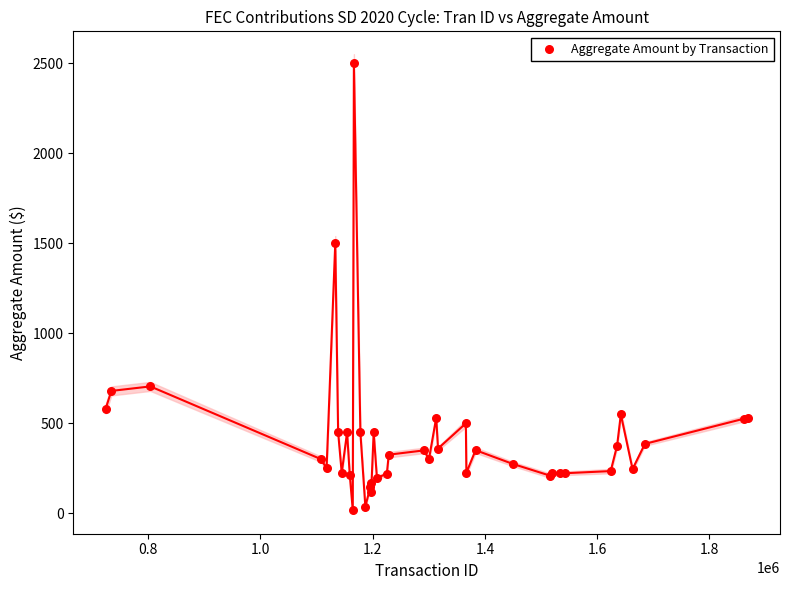

What Y value in the scatter plot is closest to 1259?

1500.0